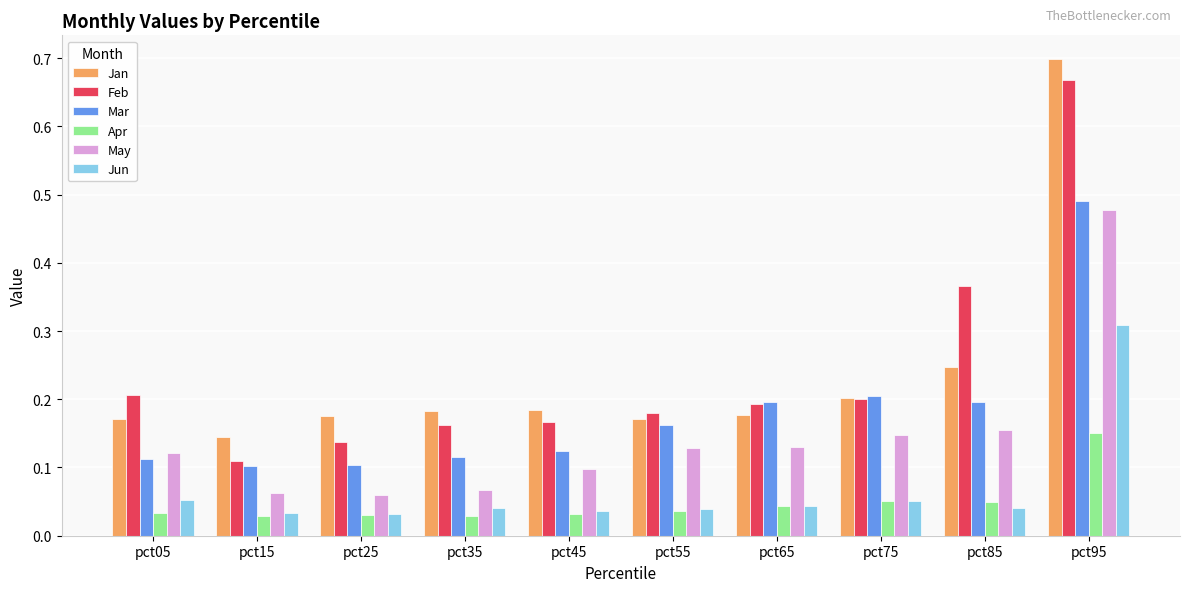

At pct85, list the series in order from largest to smallest.

Feb, Jan, Mar, May, Apr, Jun